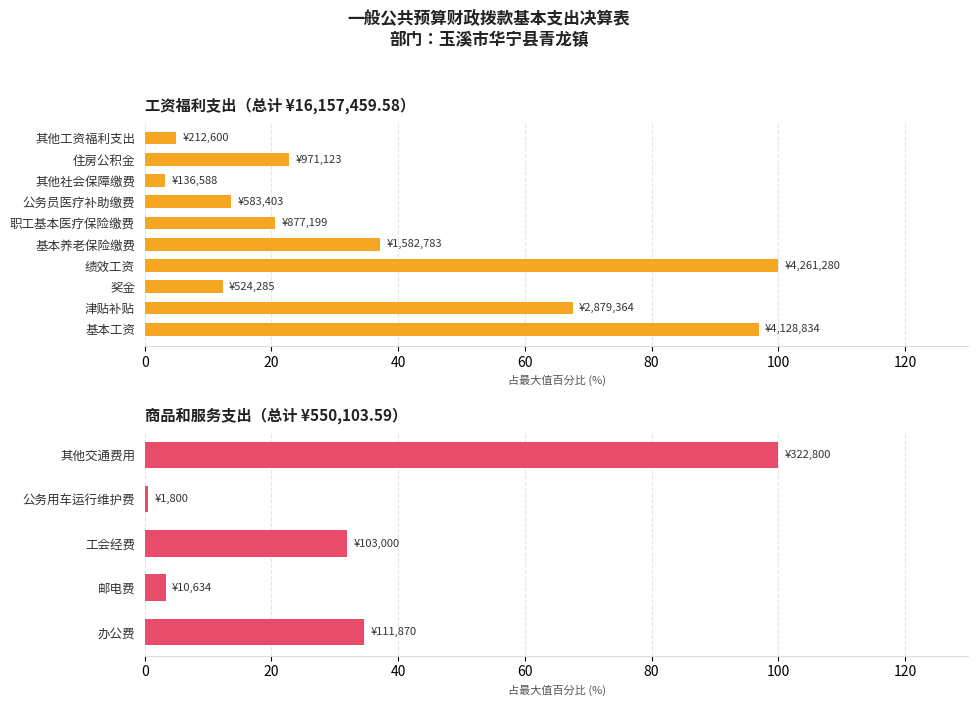

Which has a higher value, 其他交通费用 or 办公费?

其他交通费用